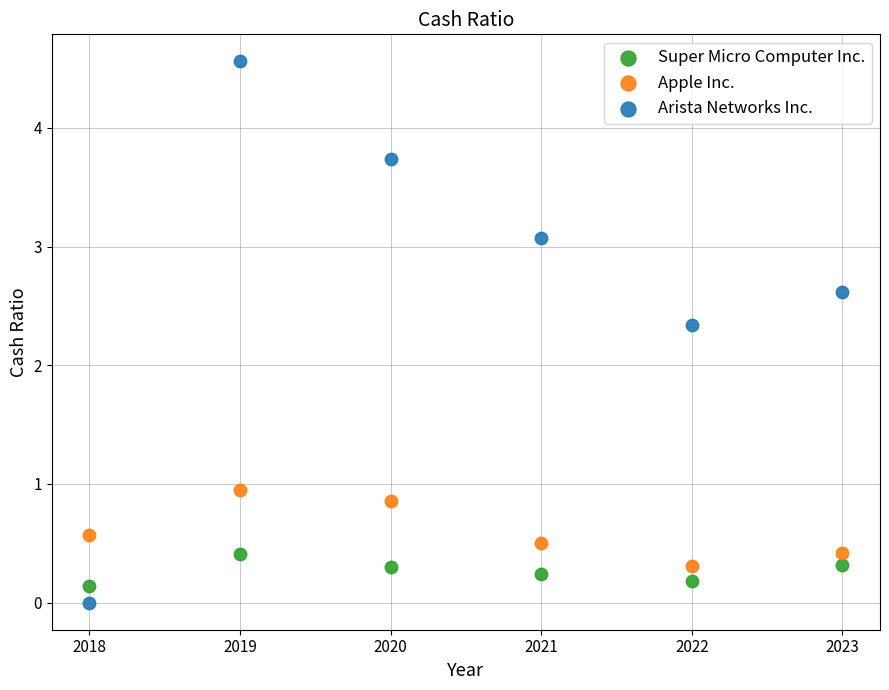

Which series reaches the maximum Y coordinate?

Arista Networks Inc.